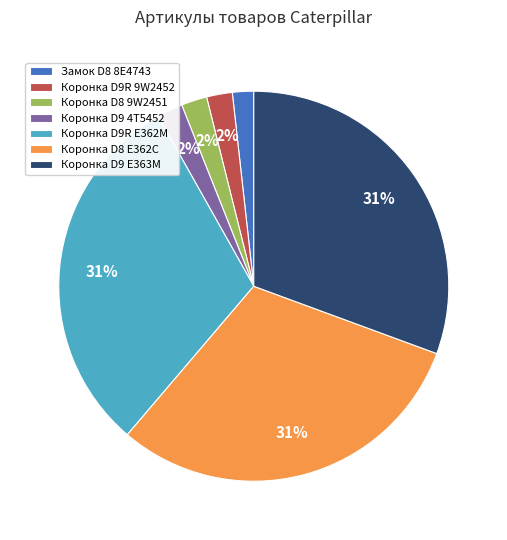

Between Коронка D8 E362C and Коронка D8 9W2451, which is larger?

Коронка D8 E362C